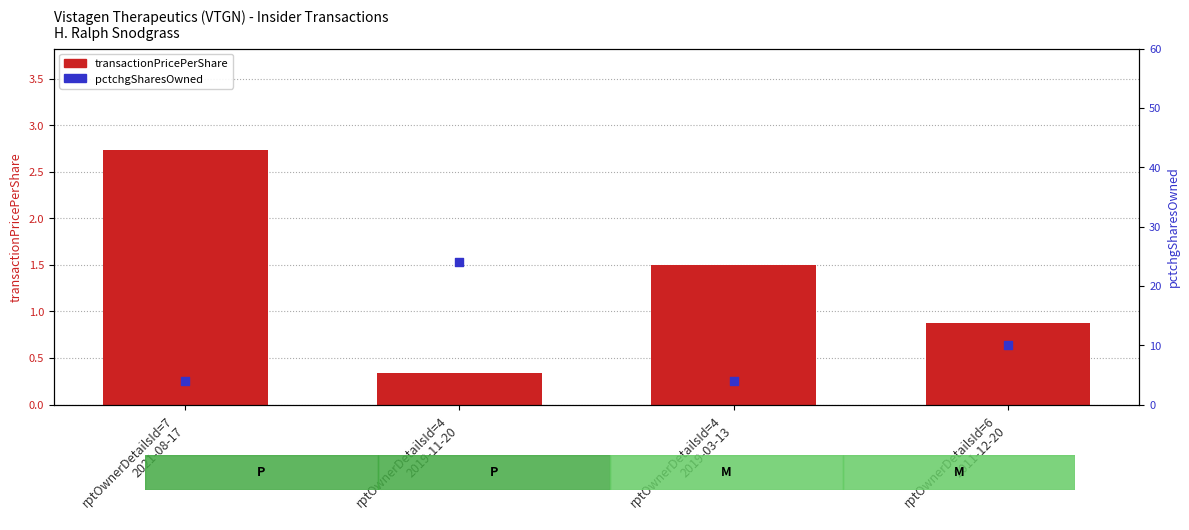

Which series reaches the minimum Y coordinate?

transactionPricePerShare